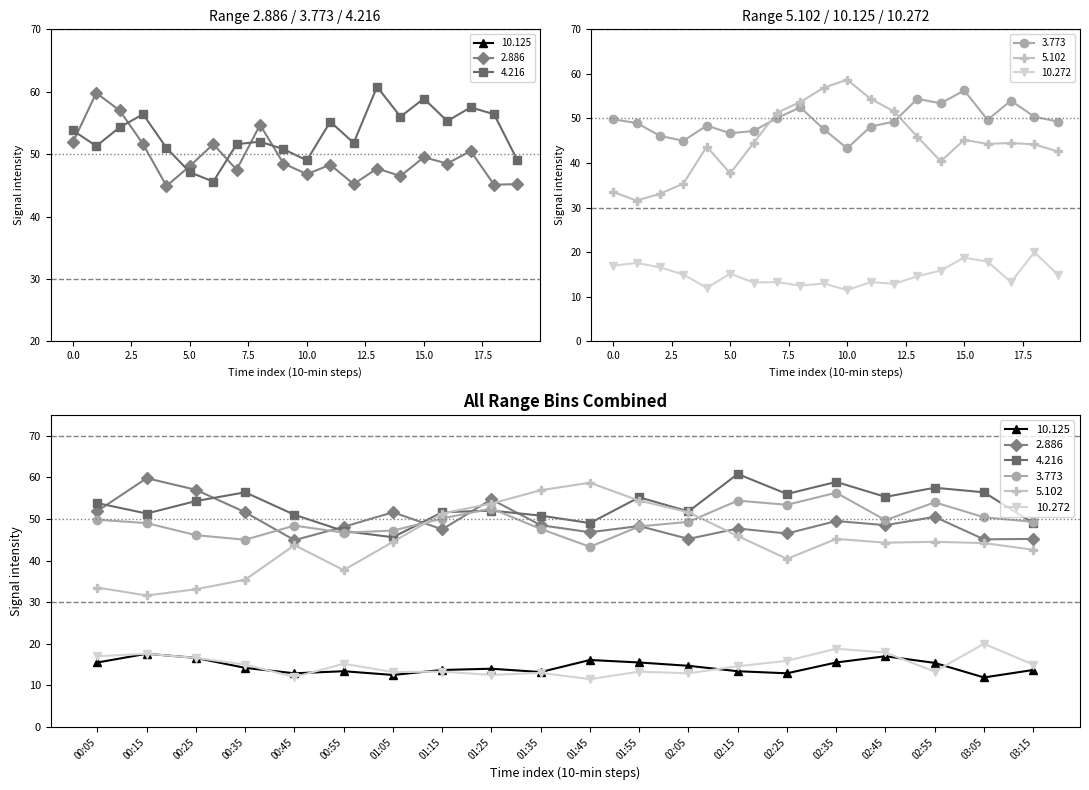

Which series has the widest spread of values?

5.102